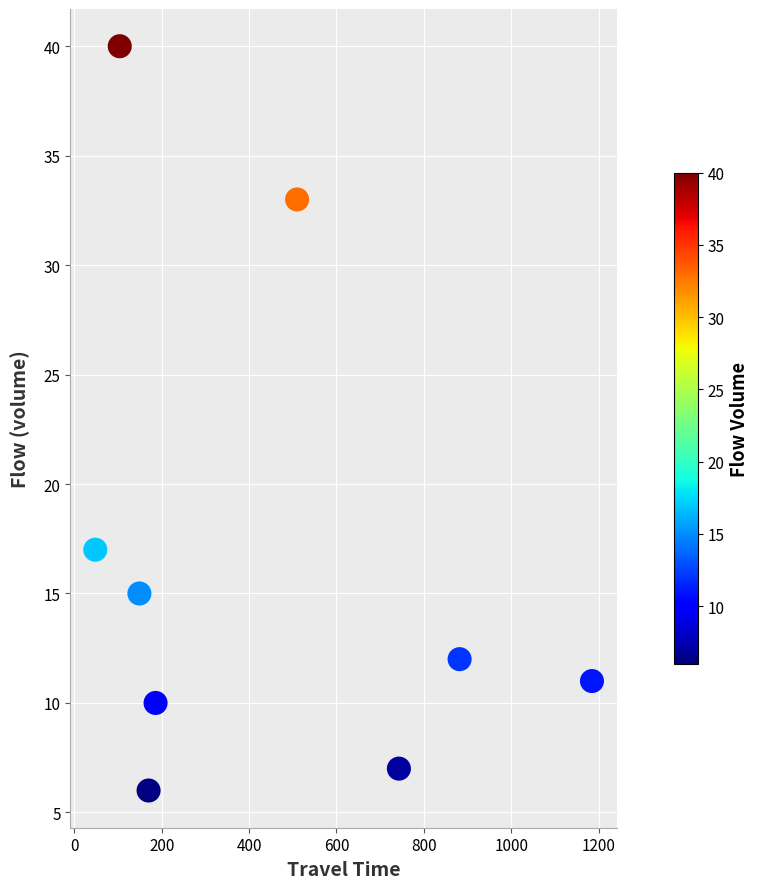

What is the range of Y values (max minus min)?

34